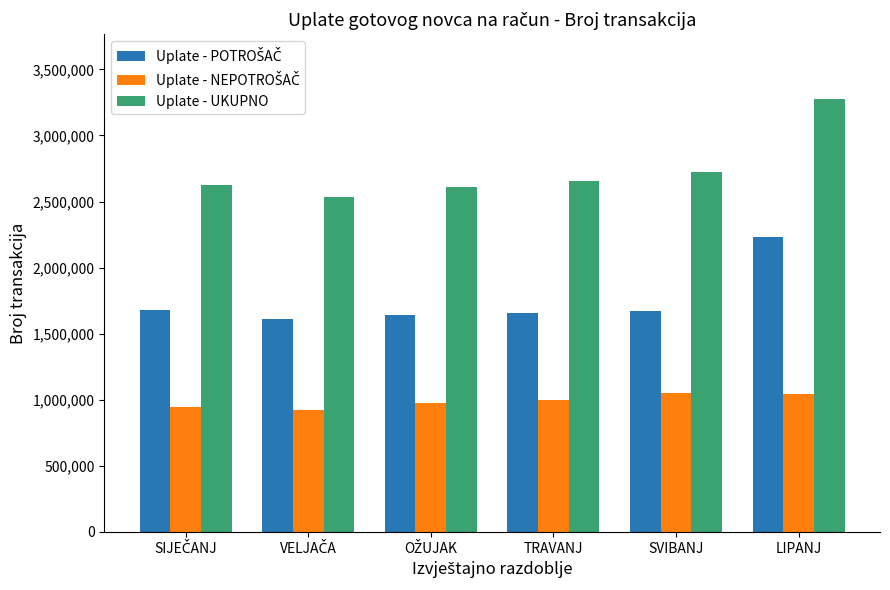

Is it true that Uplate - UKUPNO equals 2654108 at TRAVANJ?

True